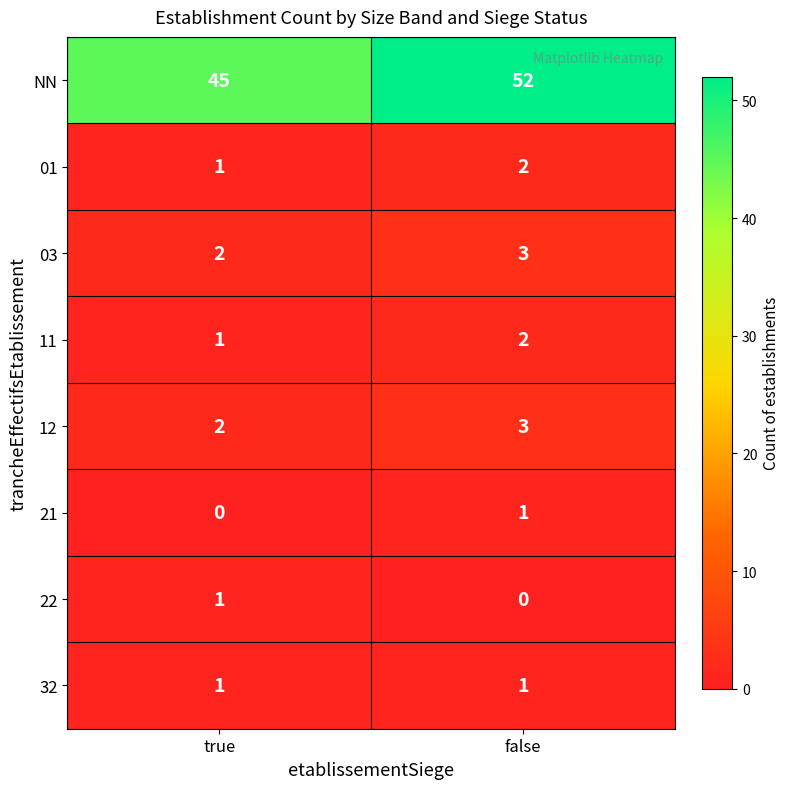

Where is 12 nearest to the value 2?

true